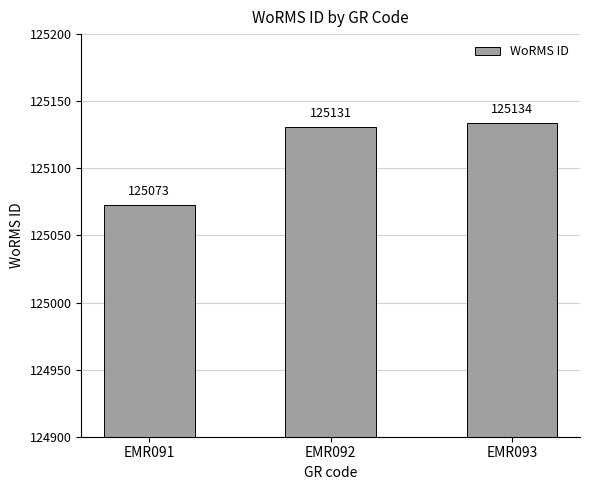

What is the greatest value displayed?

125134